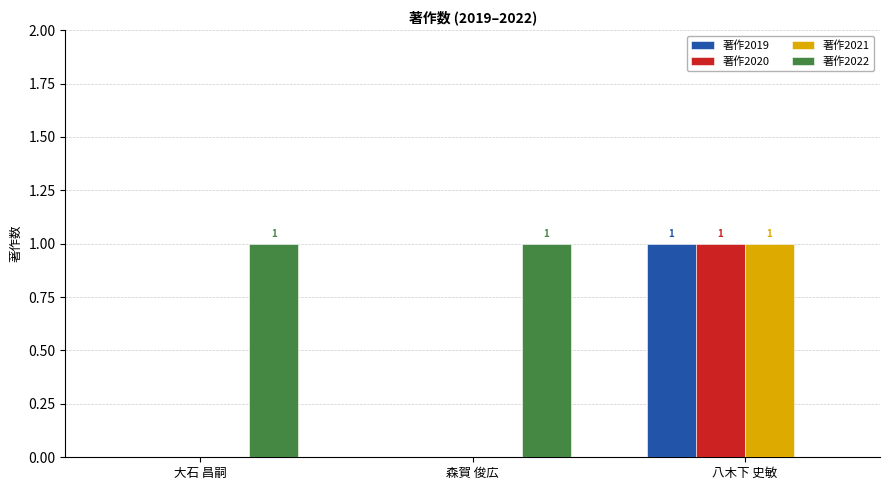

How many values in 著作2022 are above zero?

2